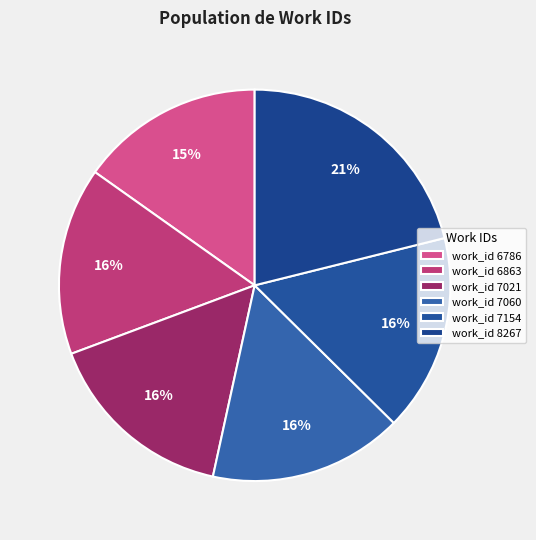

What is the largest slice in the pie chart?

work_id 8267